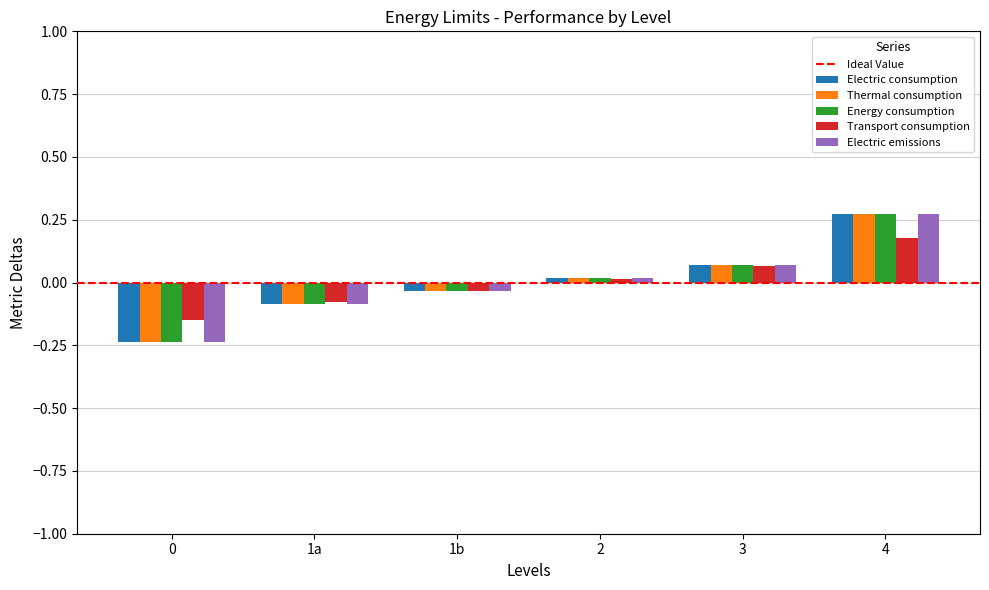

At which label does Energy consumption reach its peak?

4